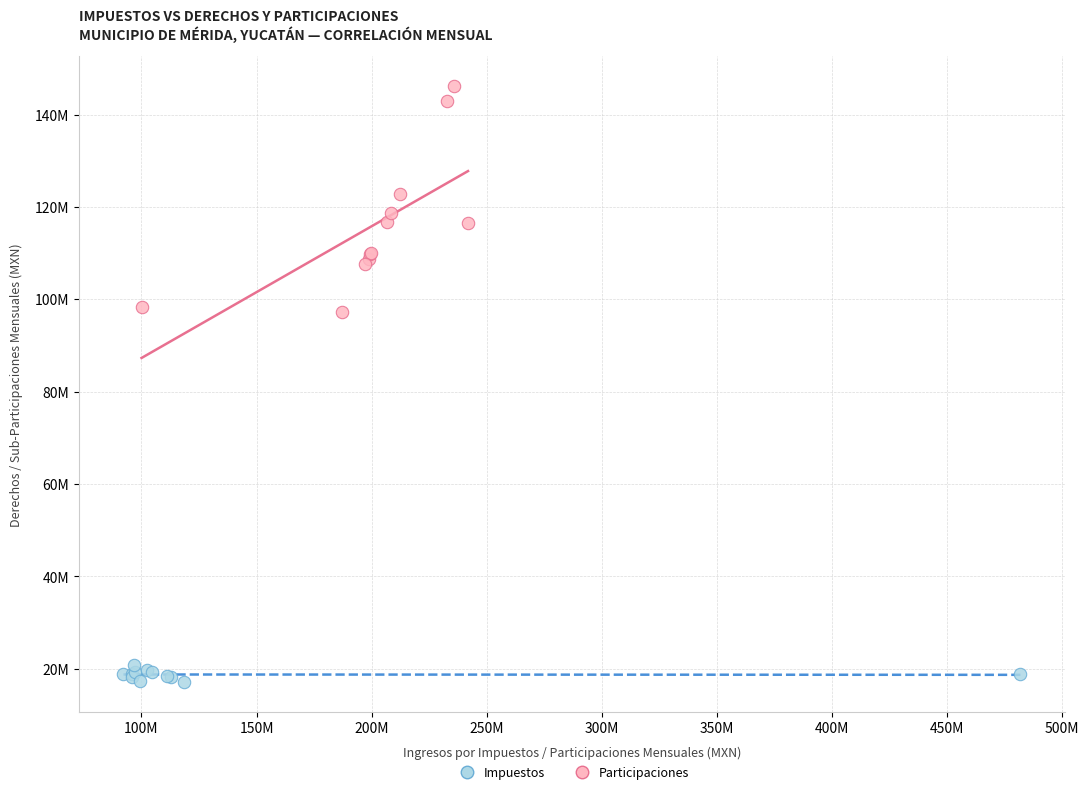

Which series contains the lowest Y value?

Impuestos